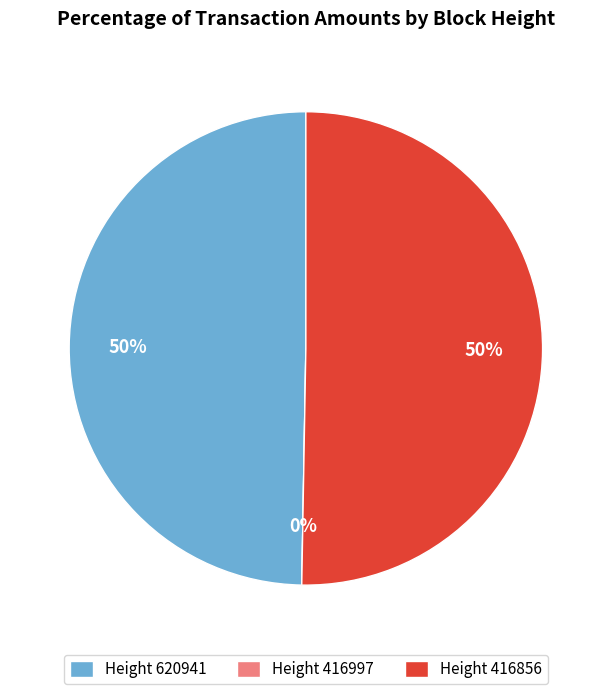

What is the ratio of the value at 620941 to the value at 416856?

1.0